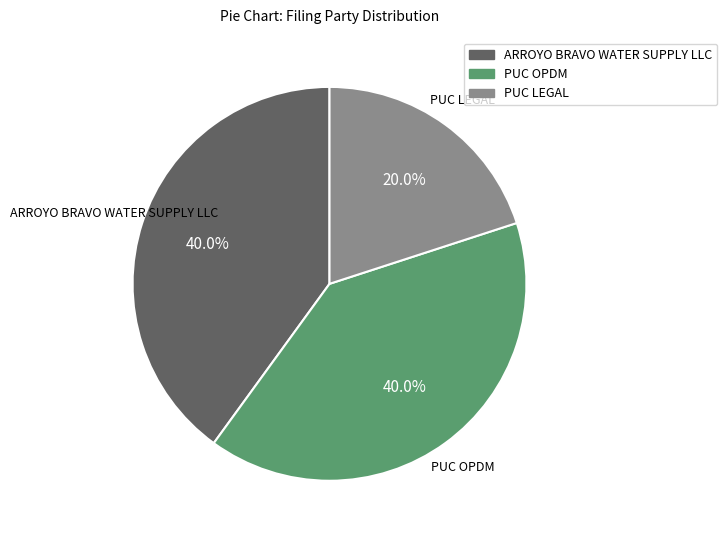

What percentage do PUC LEGAL and ARROYO BRAVO WATER SUPPLY LLC together represent?

60.0%